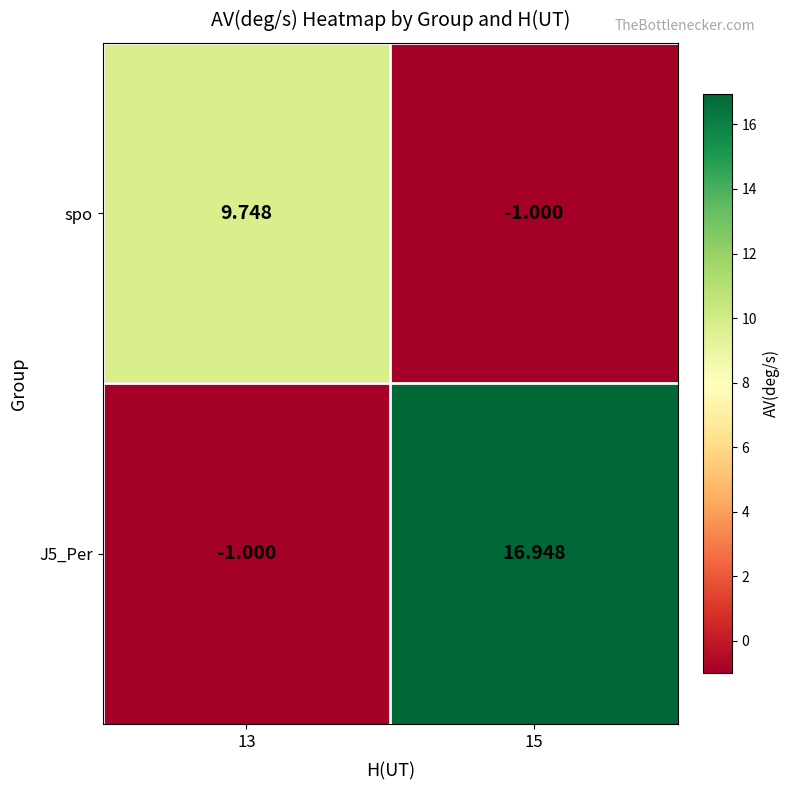

How many values in spo are below zero?

1